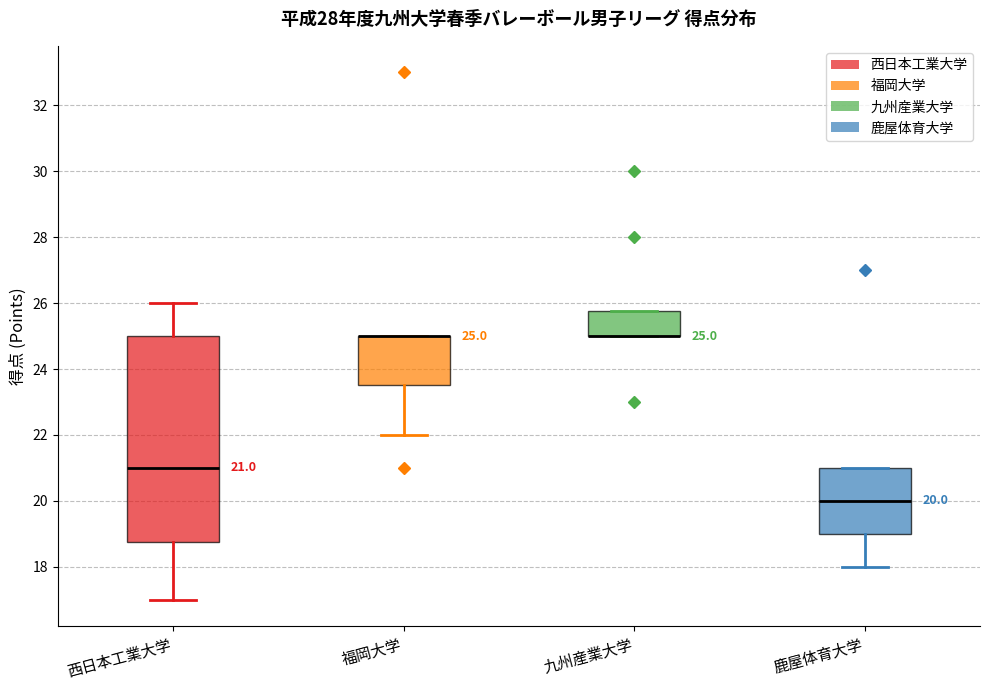

Comparing the boxes themselves (not the whiskers), which one is the tallest?

西日本工業大学